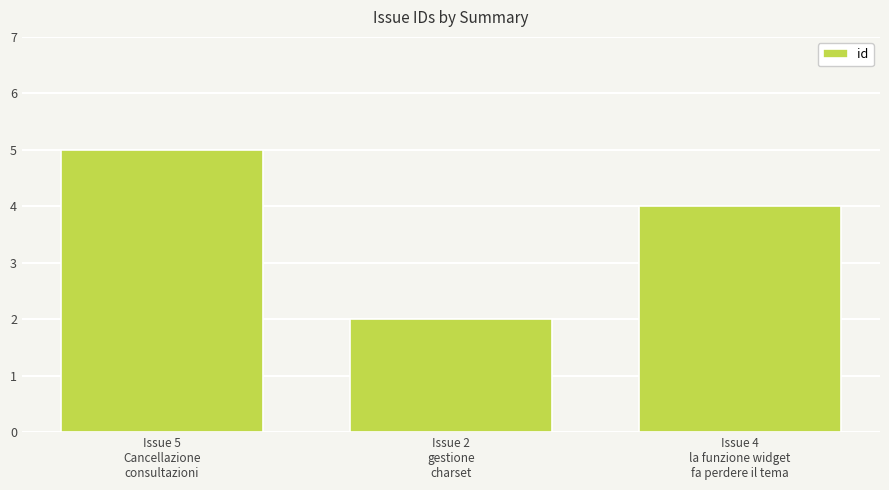

Does the chart contain any negative values?

No